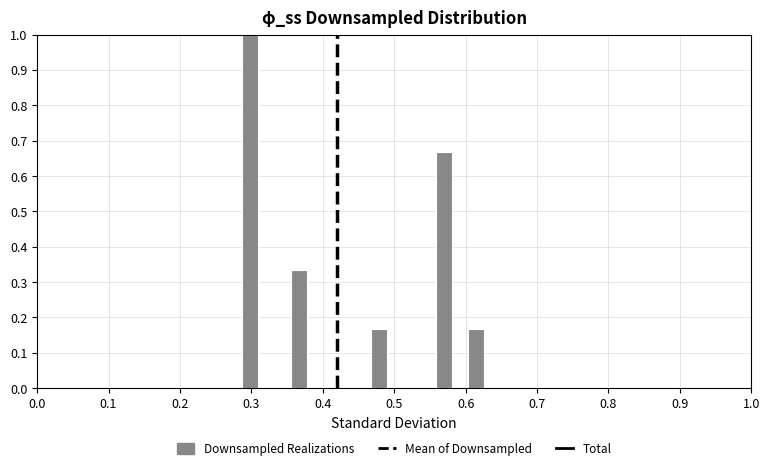

Around what value on the x-axis is the tallest bar? Give the approximate position of its centre, as read against the axis.

0.30